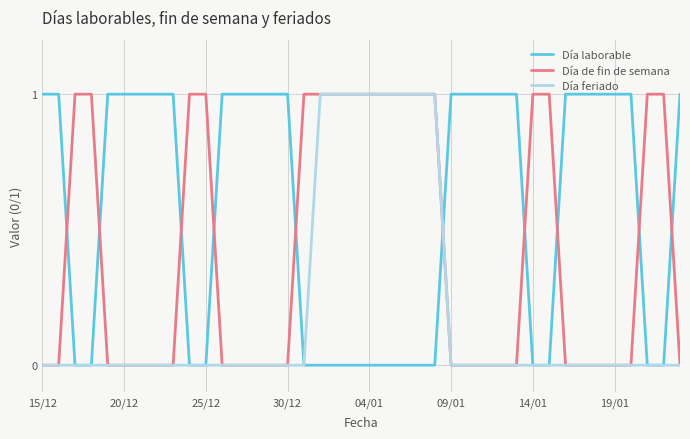

Which series has the largest total across all categories?

Día laborable